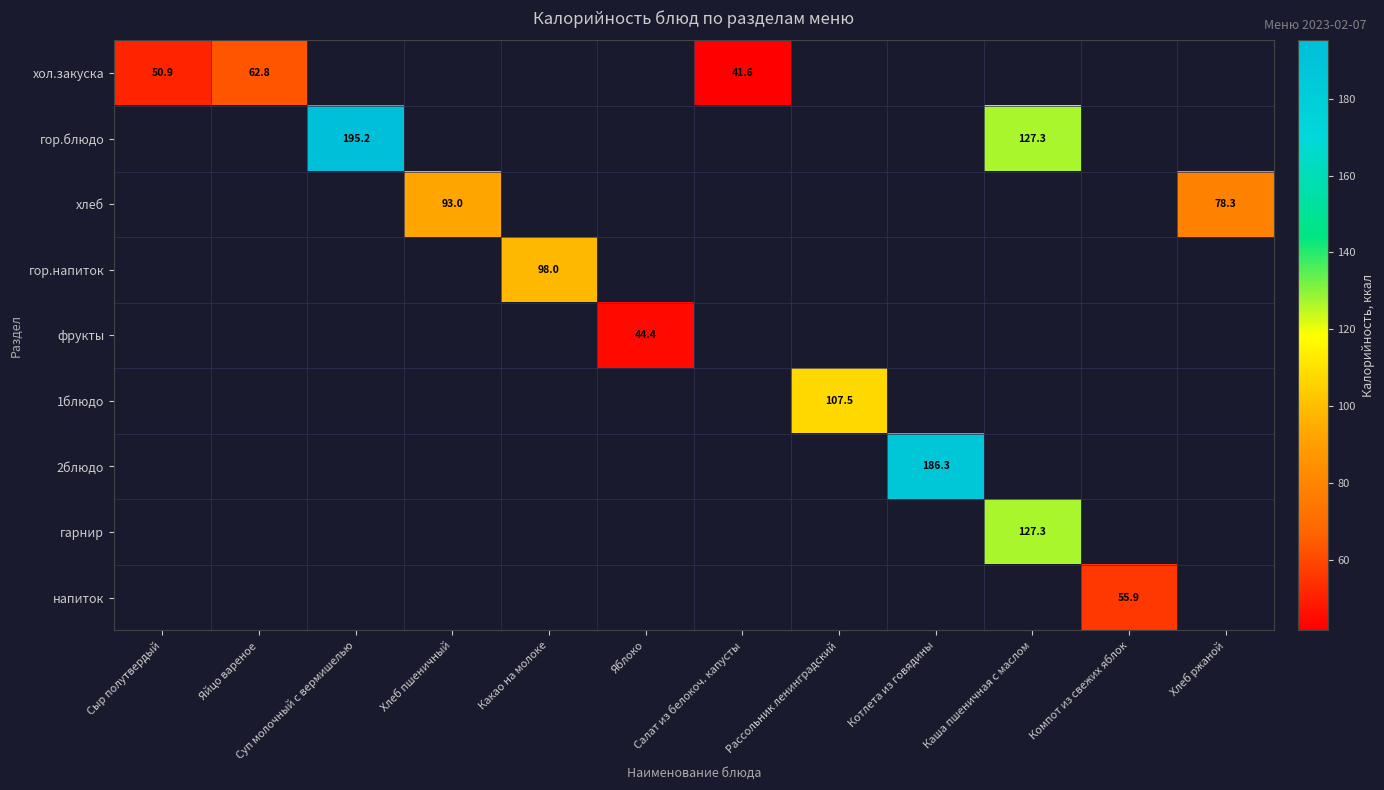

Is it true that фрукты equals 62.3 at Яблоко?

False